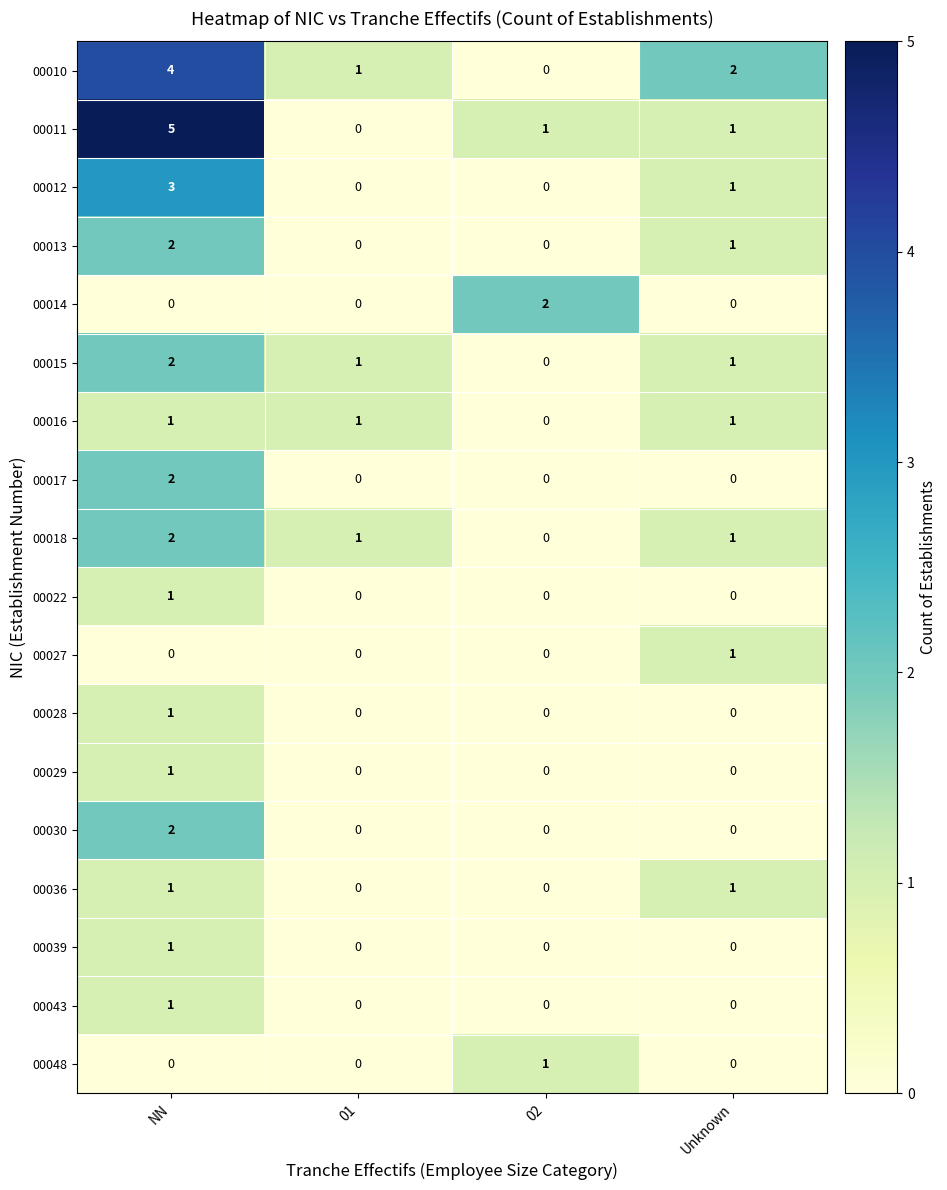

Count the number of categories in the chart.

4